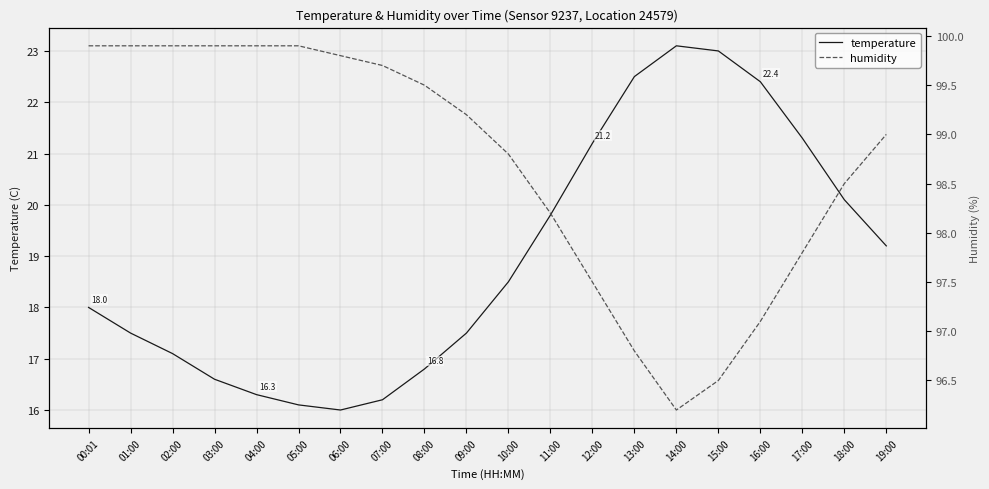

How many data points does each series have?

20